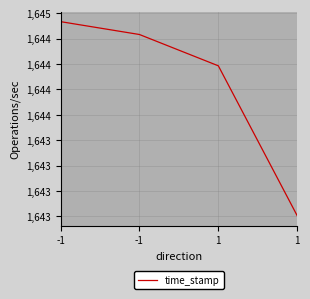

At which category does the chart reach its peak across all series?

-1